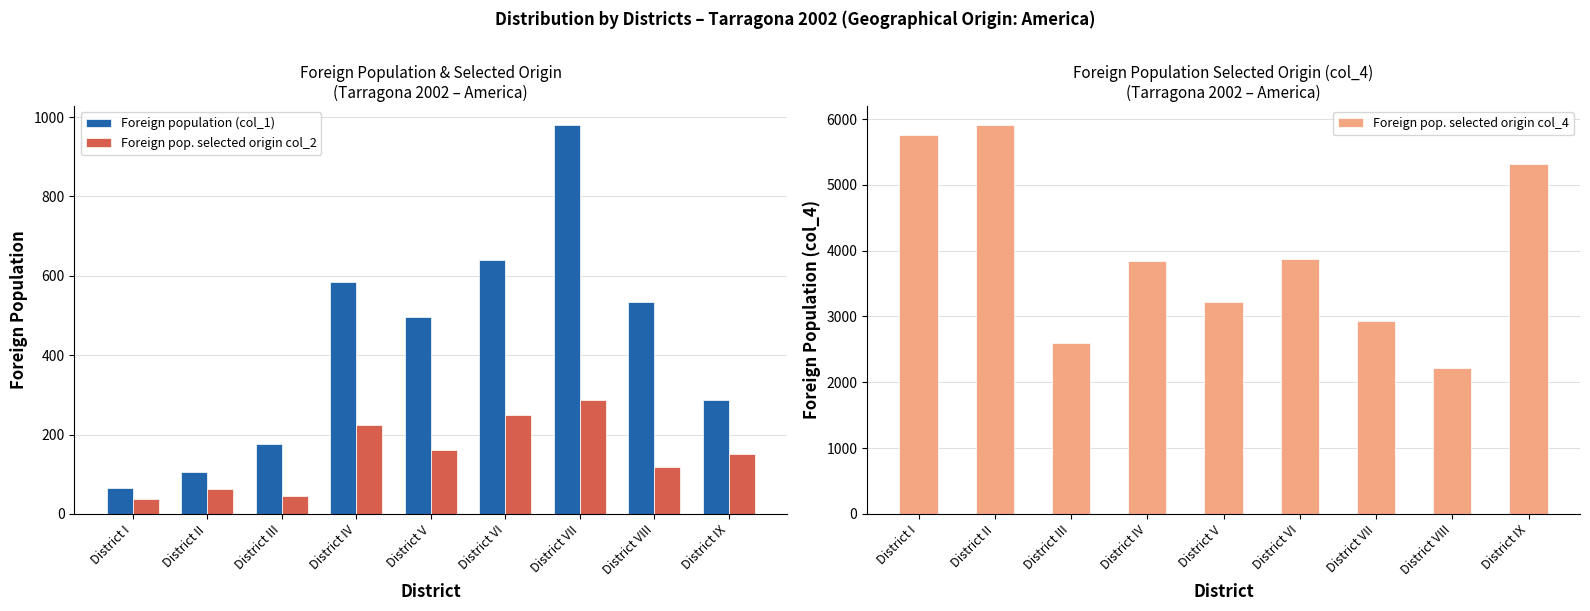

What is the label of the 9th bar from the right?

District I